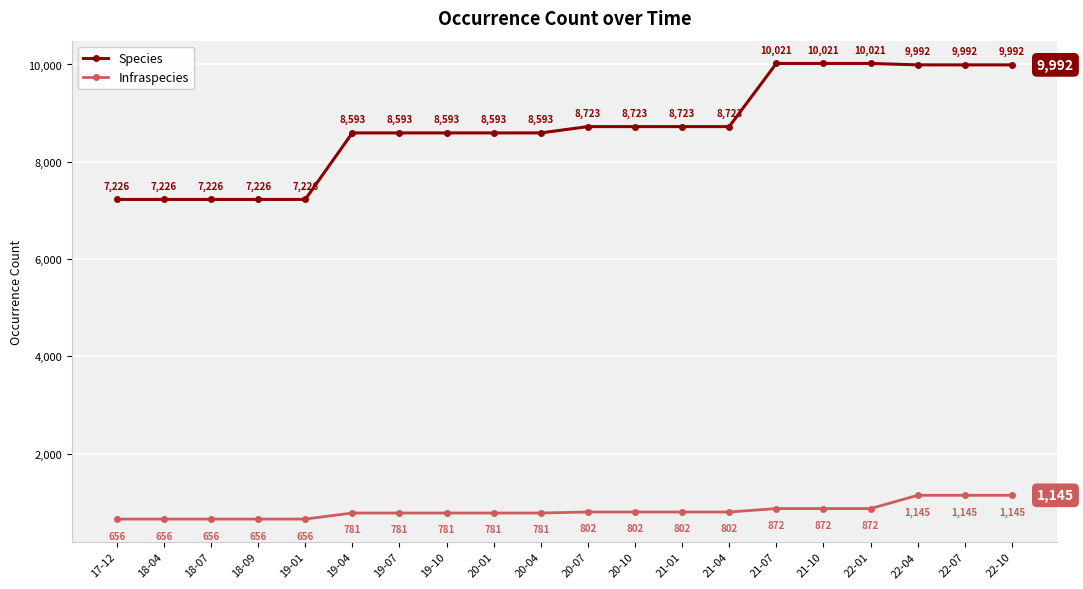

Does the chart display data point markers on the line(s)?

Yes